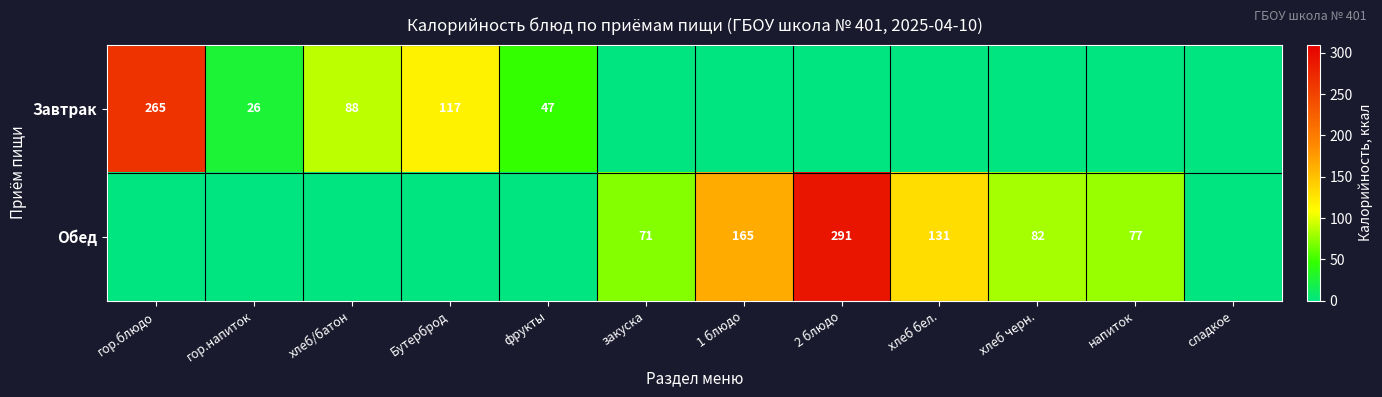

Between 2 блюдо and хлеб черн., which is larger?

2 блюдо